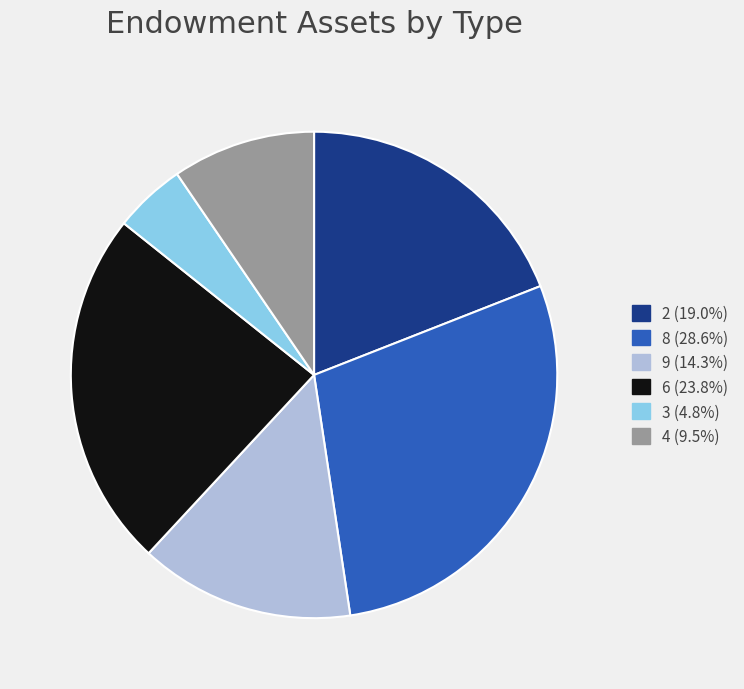

Do 8 (28.6%) and 9 (14.3%) together represent more than half of the pie?

No